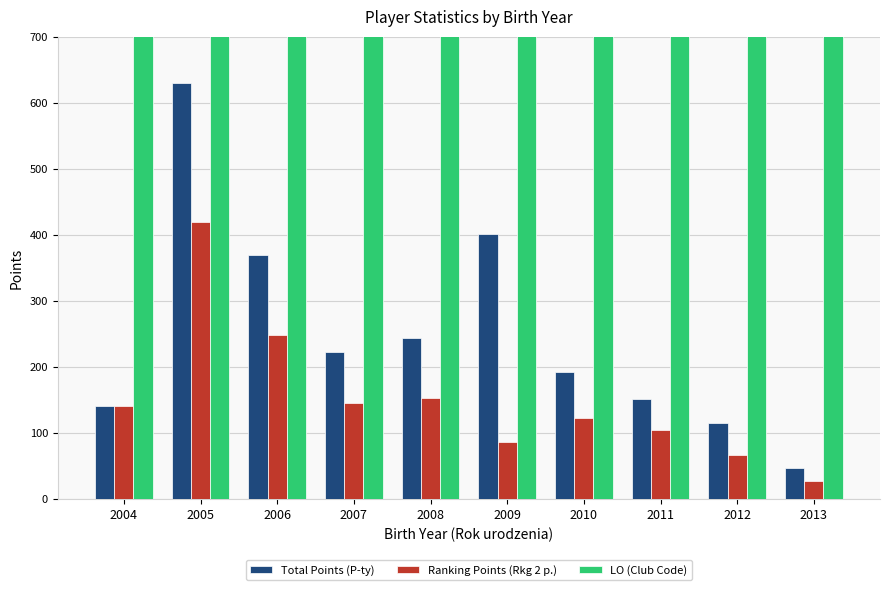

What is the average value of the Total Points (P-ty) series?

252